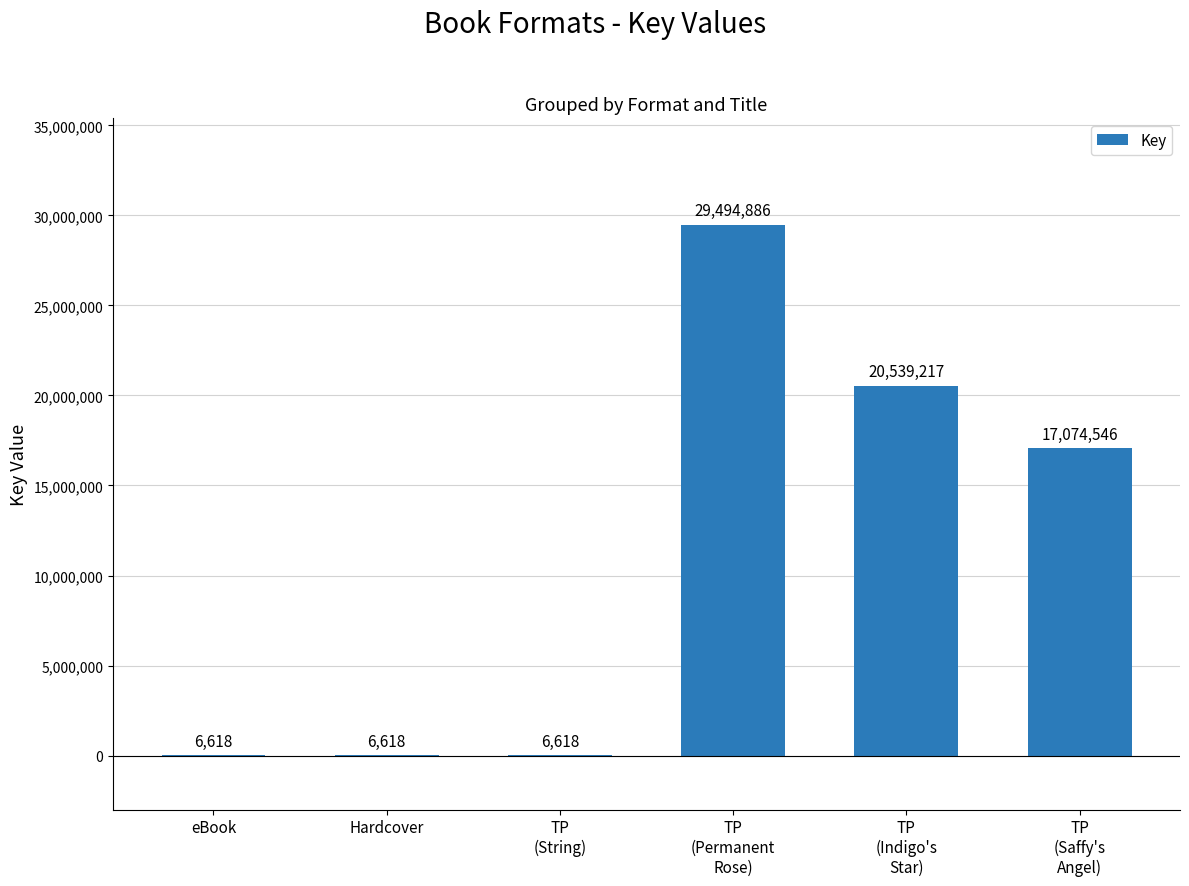

What value does the data have at TP
(Indigo's
Star), to the nearest 10?

20539220